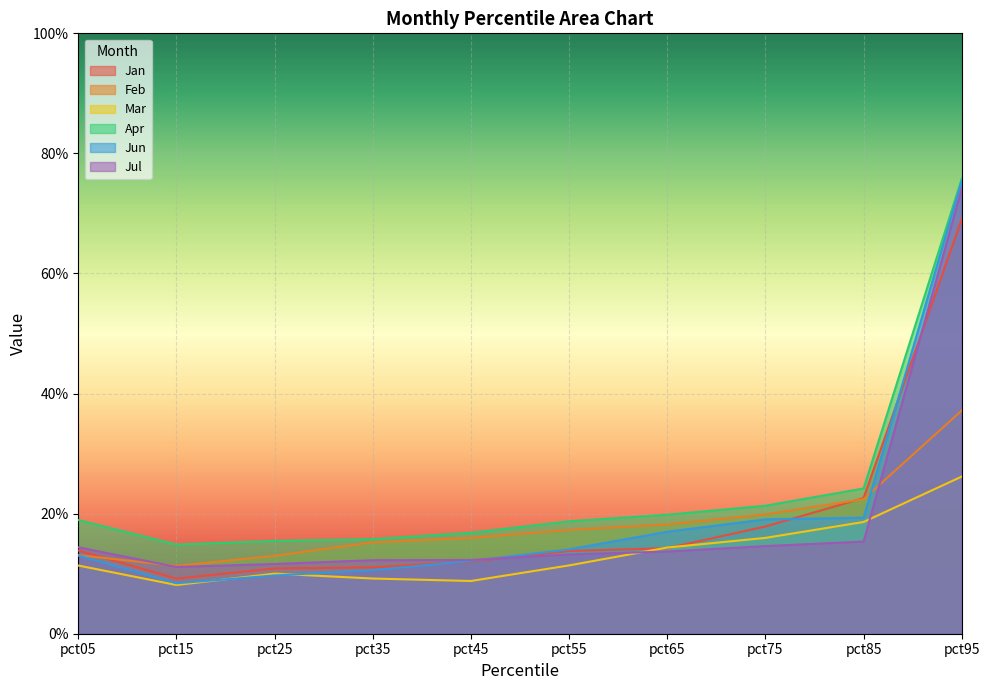

What is the value of the Jan point at the 1st from the left?

0.1